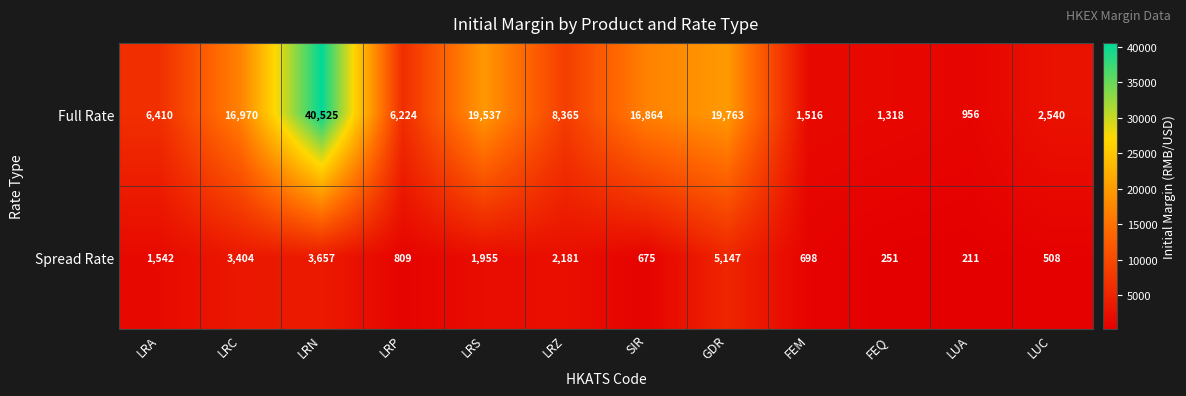

Where is Full Rate nearest to the value 20740?

GDR